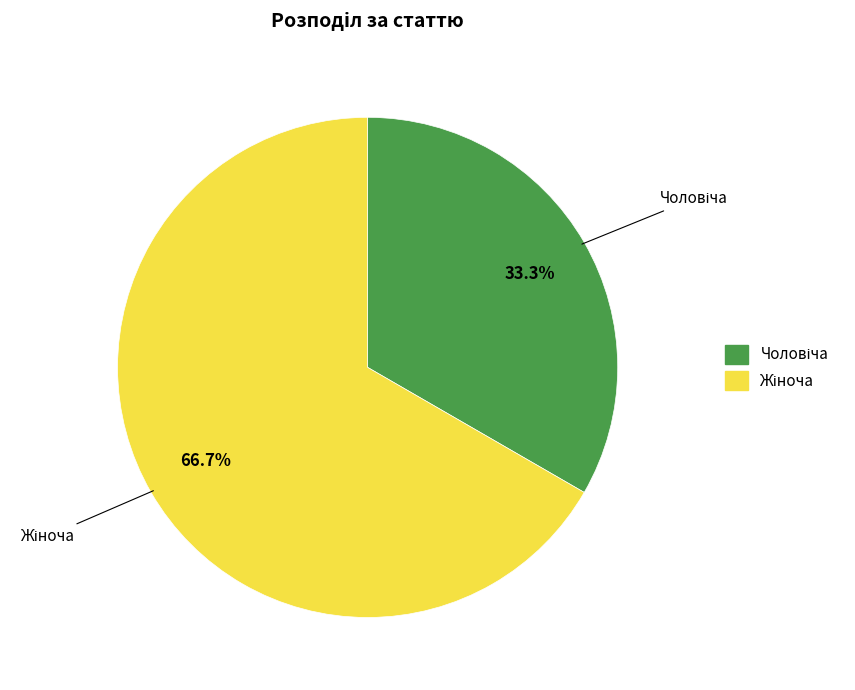

Is there any slice that represents more than half of the pie?

Yes